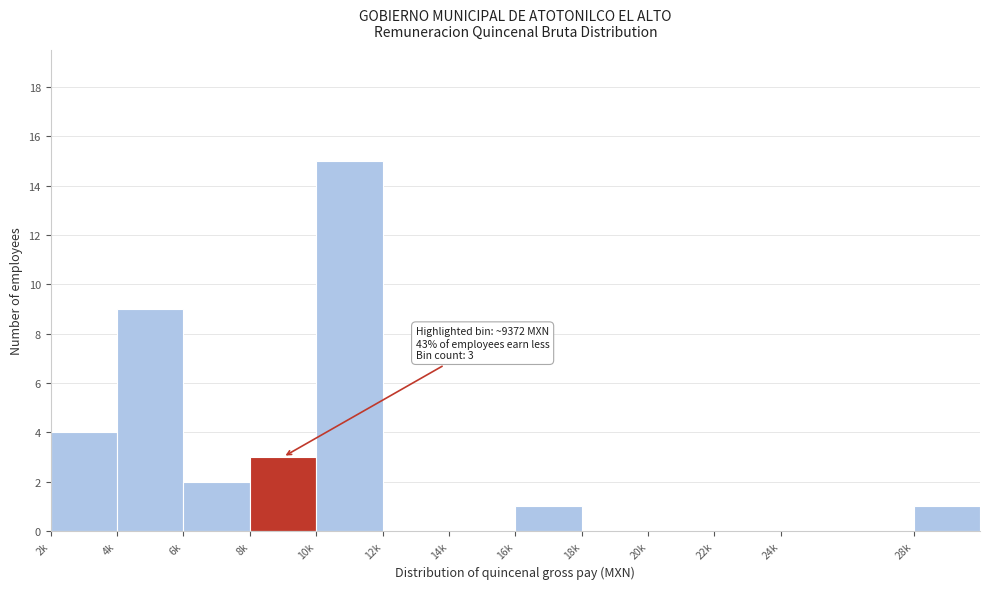

Reading left to right, list all the values displayed in this chart.

2k=4	4k=9	6k=2	8k=3	10k=15	12k=0	14k=0	16k=1	18k=0	20k=0	22k=0	24k=0	28k=1